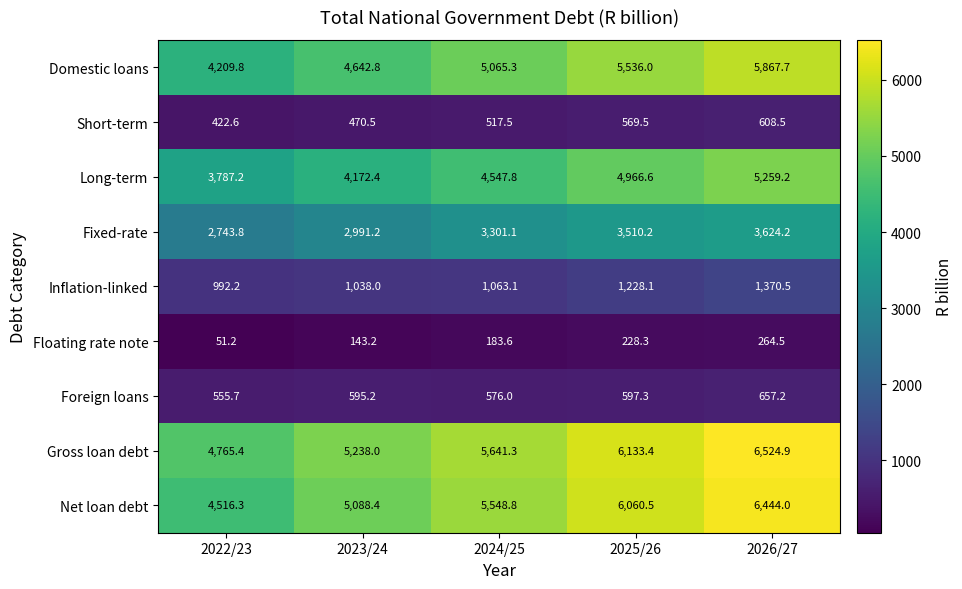

What value does the Gross loan debt series have at 2026/27?

6524.9